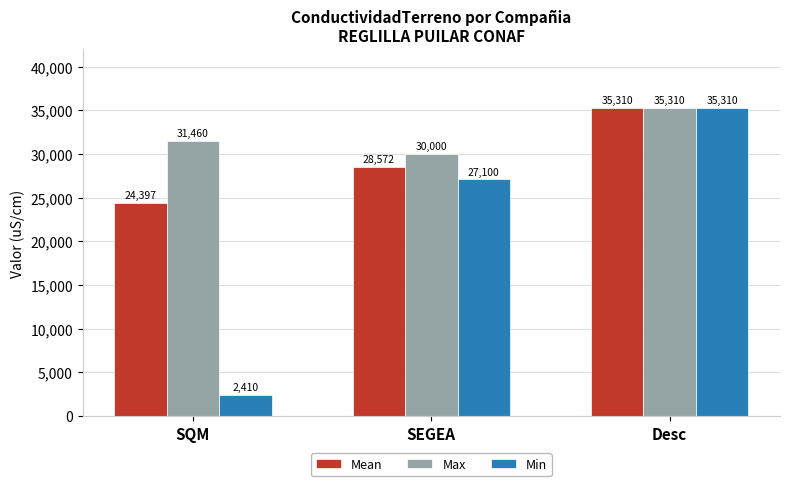

Which series has the widest spread of values?

Min